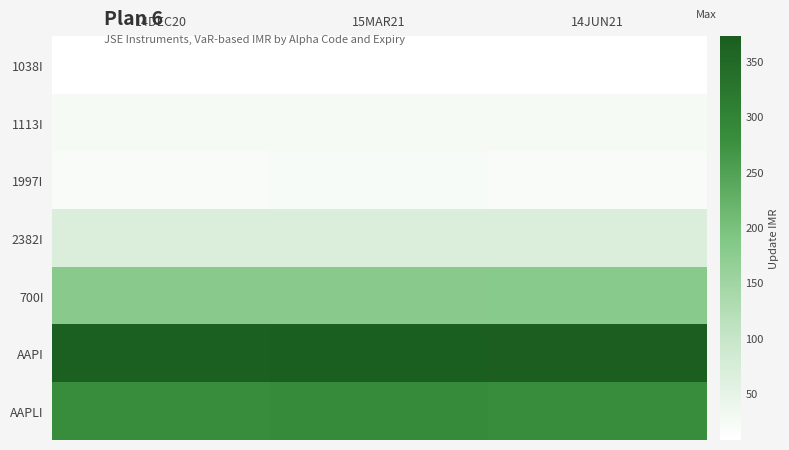

Reading right to left, list all the values displayed in this chart.

1038I: 14JUN21=8	15MAR21=9	14DEC20=9
1113I: 14JUN21=24	15MAR21=25	14DEC20=25
1997I: 14JUN21=20	15MAR21=21	14DEC20=20
2382I: 14JUN21=69	15MAR21=69	14DEC20=68
700I: 14JUN21=181	15MAR21=180	14DEC20=179
AAPI: 14JUN21=372	15MAR21=369	14DEC20=367
AAPLI: 14JUN21=281	15MAR21=285	14DEC20=281